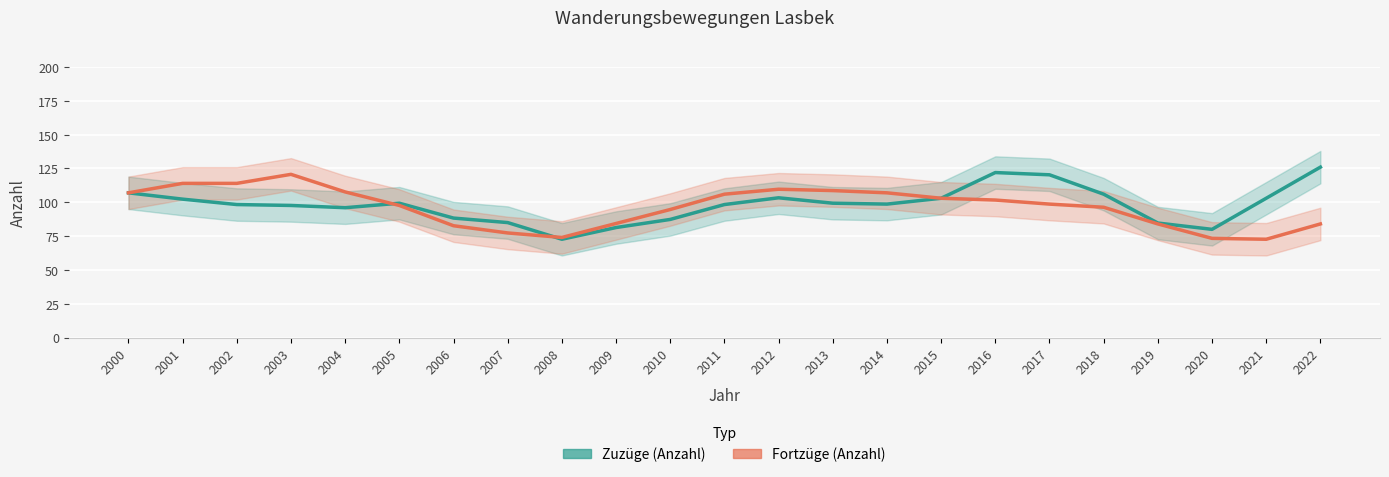

How many lines are shown in the chart?

2